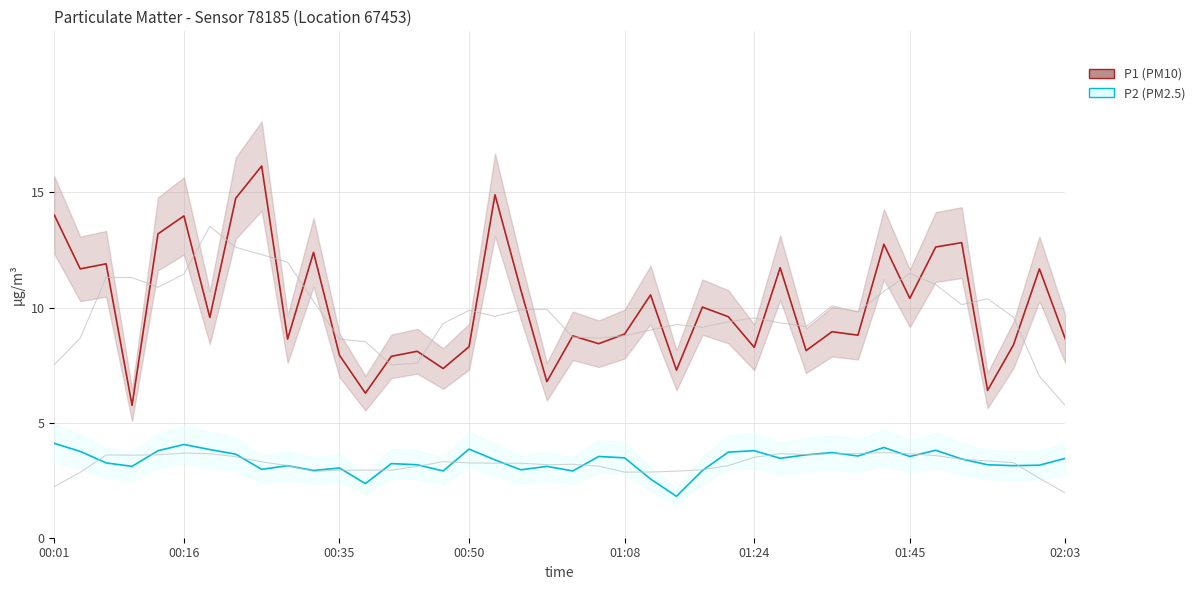

What value does the P1 series have at 32?

12.8